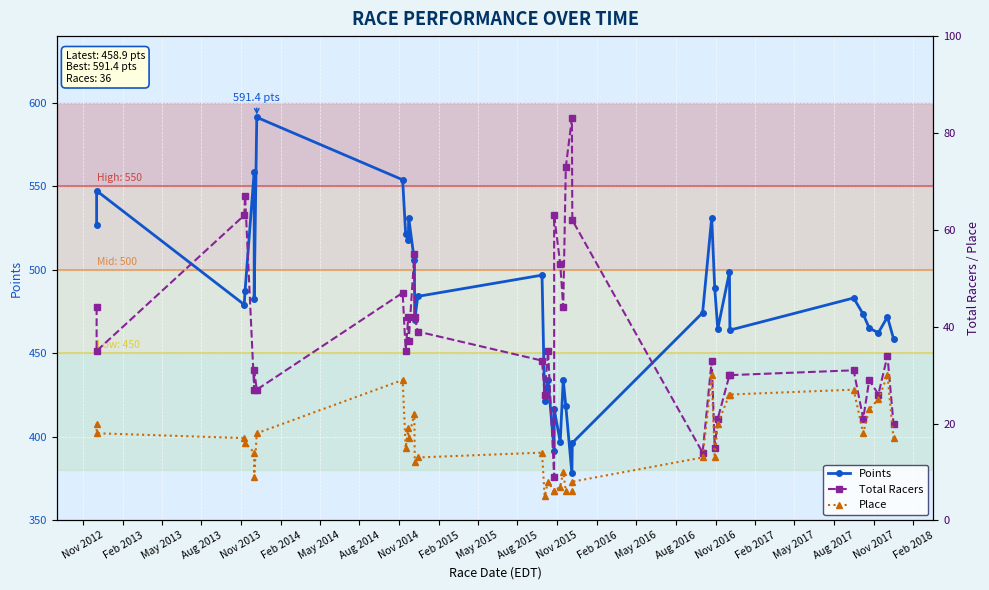

True or false: Place and Points cross at least once.

False